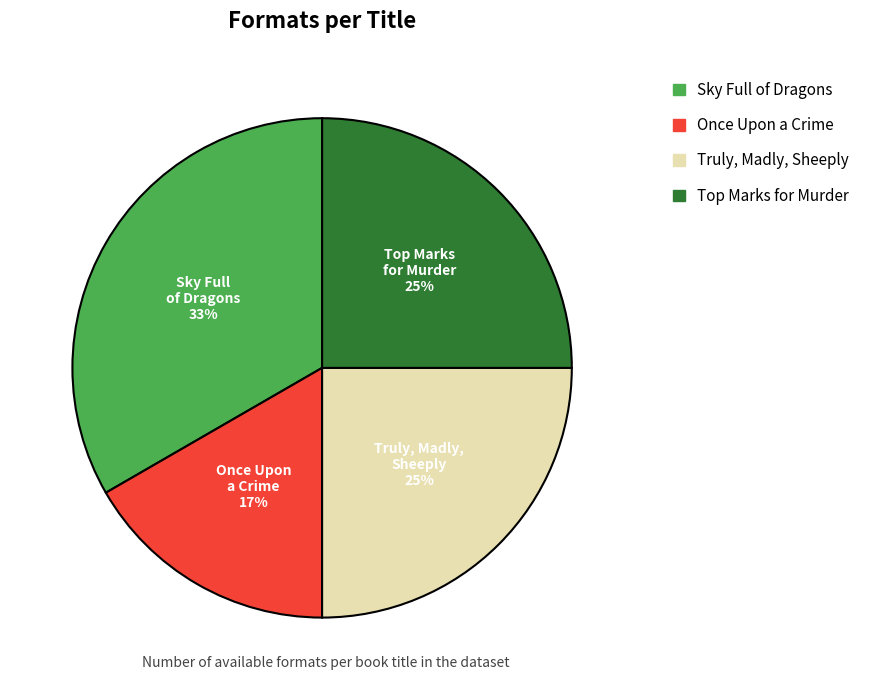

What percentage is the Sky Full of Dragons slice, to the nearest percent?

33%